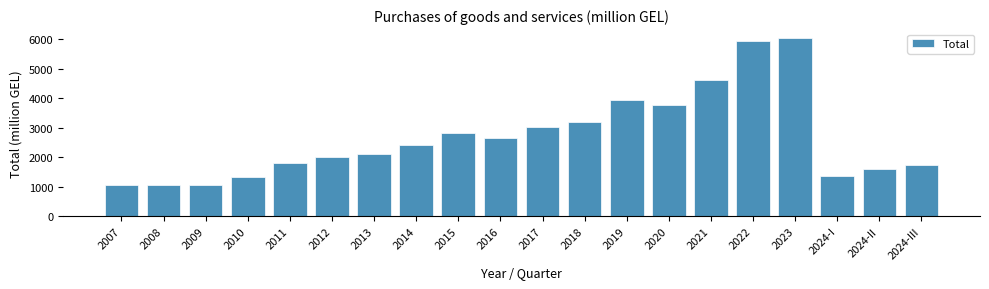

Where is the data nearest to the value 3548?

2020